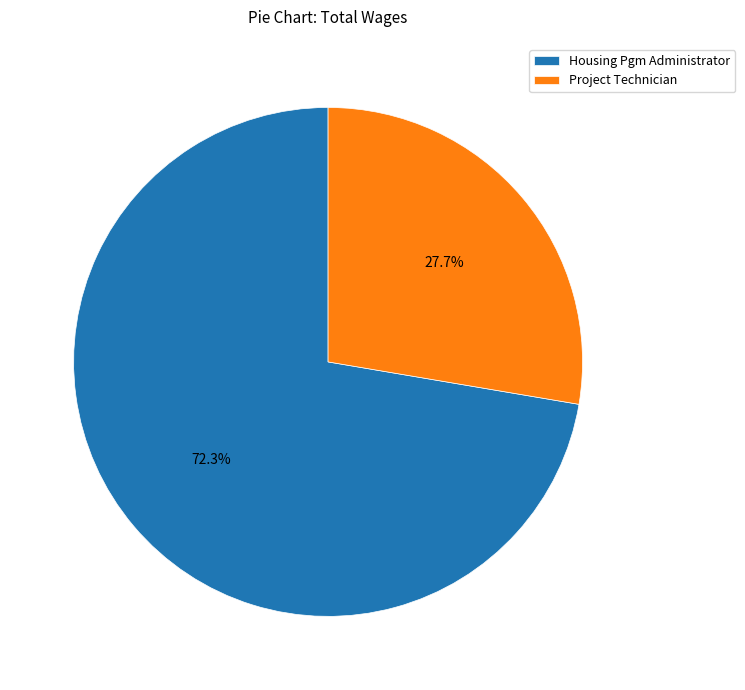

How many slices are in this pie chart?

2